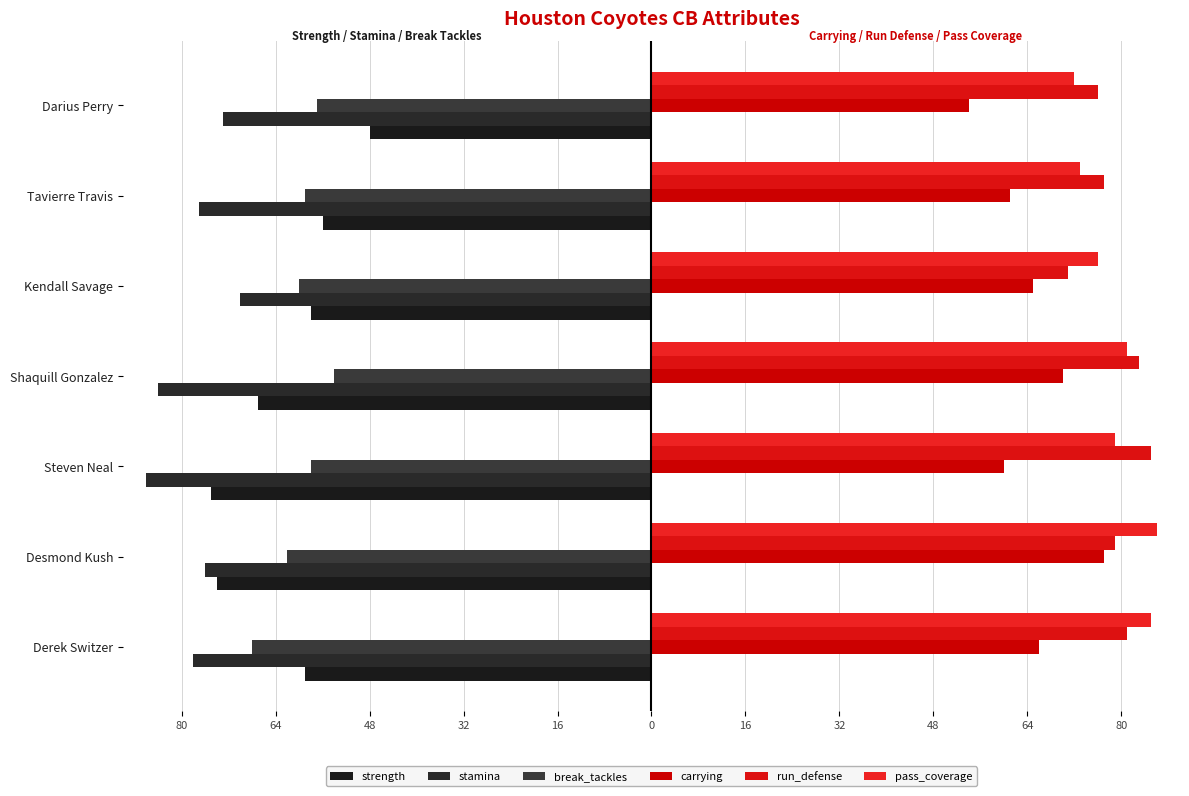

What is the smallest value displayed?

-86